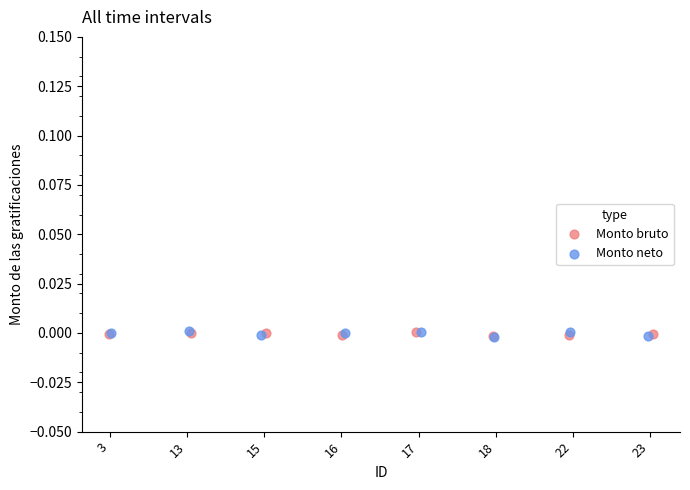

Which series has the largest Y range (max minus min)?

Monto neto